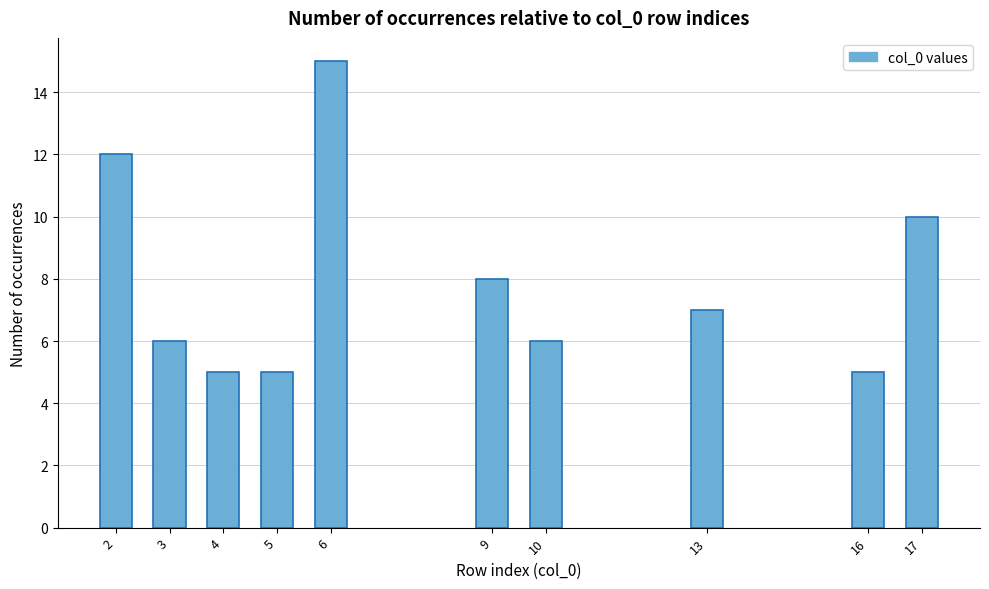

Reading left to right, transcribe all the data shown in this chart.

2=12	3=6	4=5	5=5	6=15	9=8	10=6	13=7	16=5	17=10